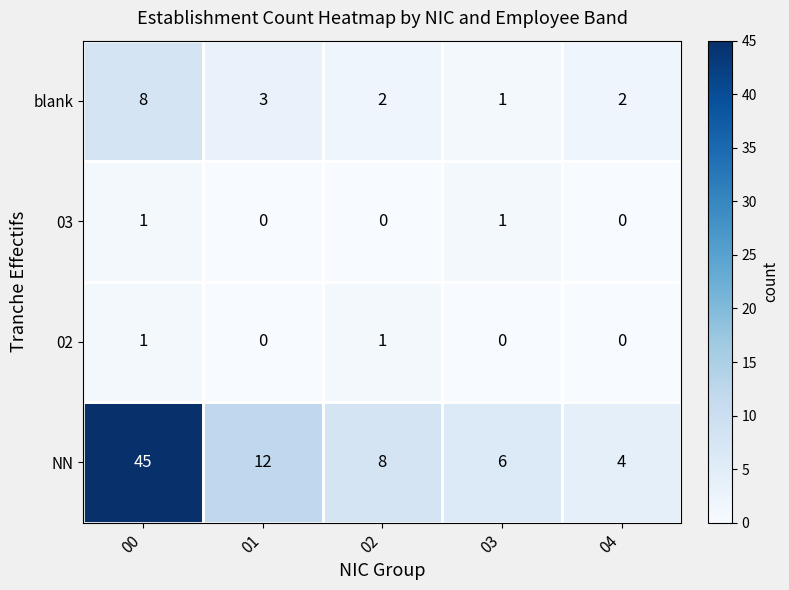

Which label corresponds to the largest value in the chart?

00